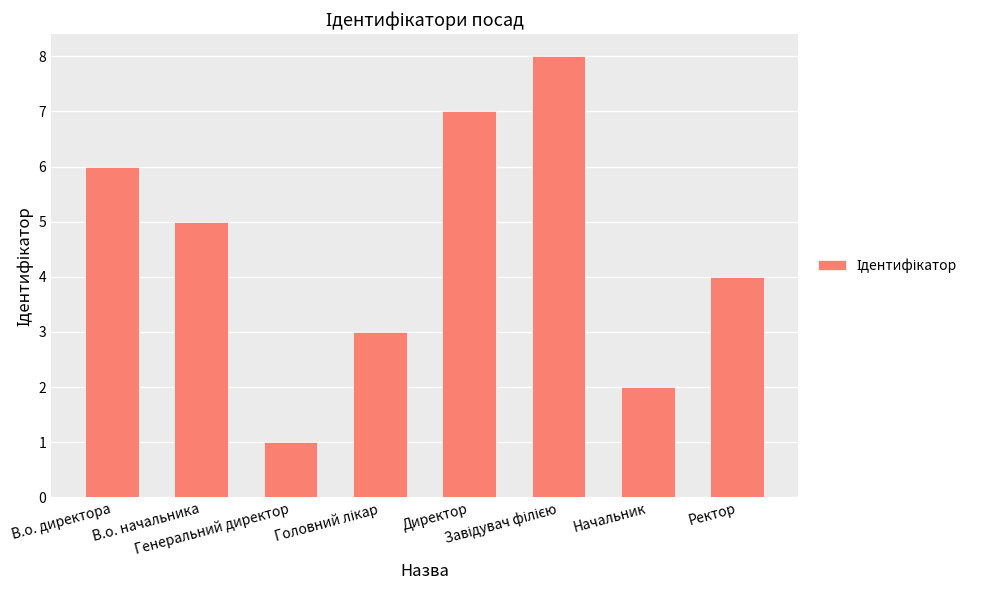

What is the greatest value displayed?

8